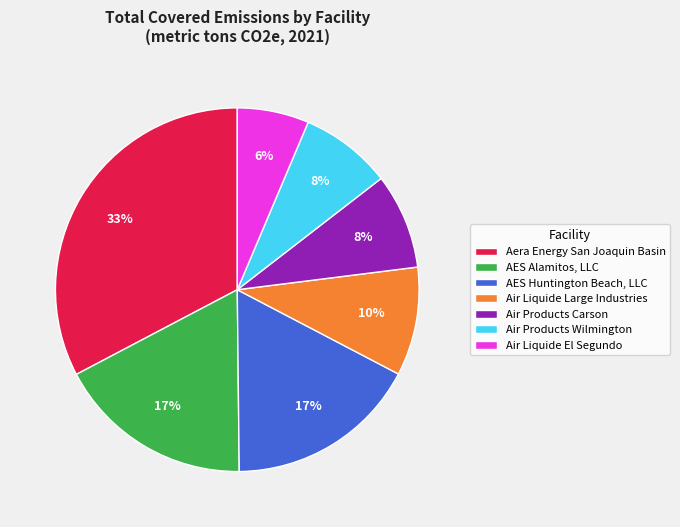

Which has a higher value, Aera Energy San Joaquin Basin or AES Huntington Beach, LLC?

Aera Energy San Joaquin Basin